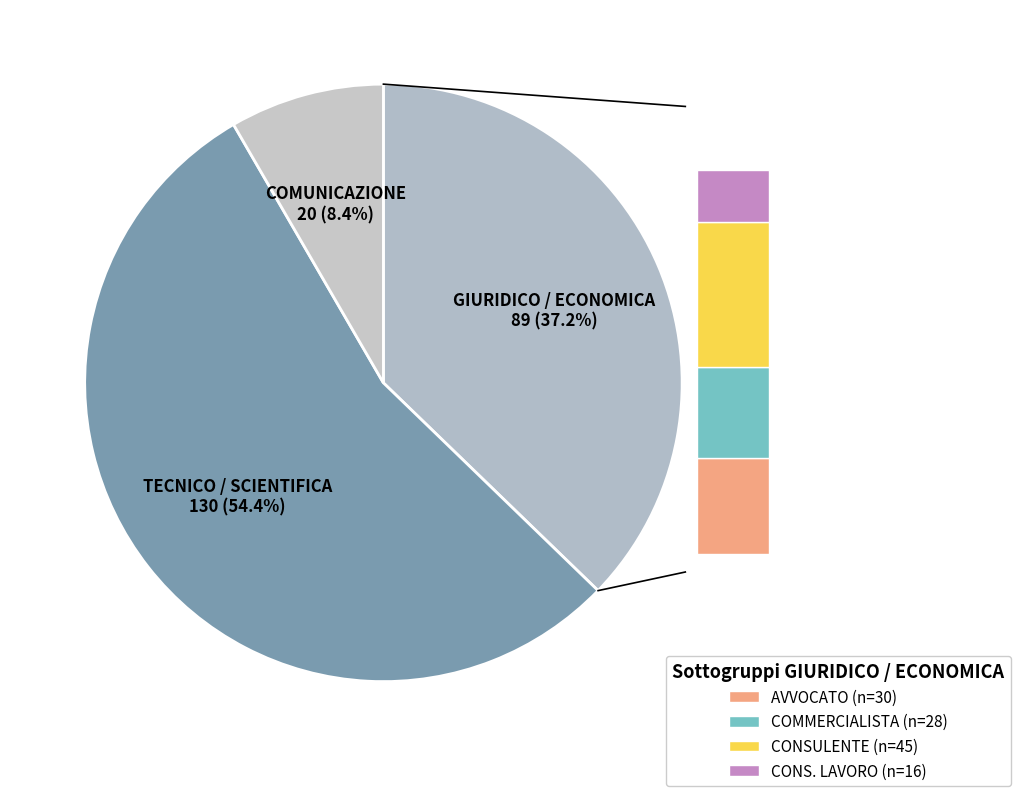

The GIURIDICO / ECONOMICA slice represents 37% of the pie. True or false?

True